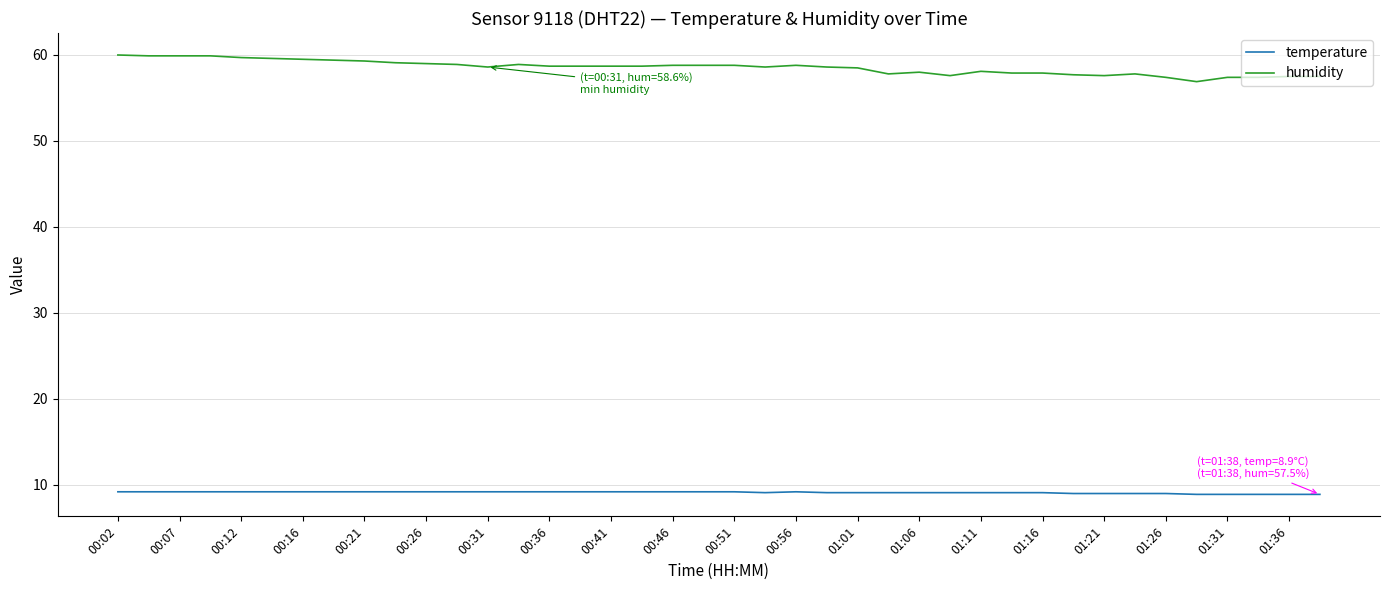

List the series in order of their peak value, highest first.

humidity, temperature